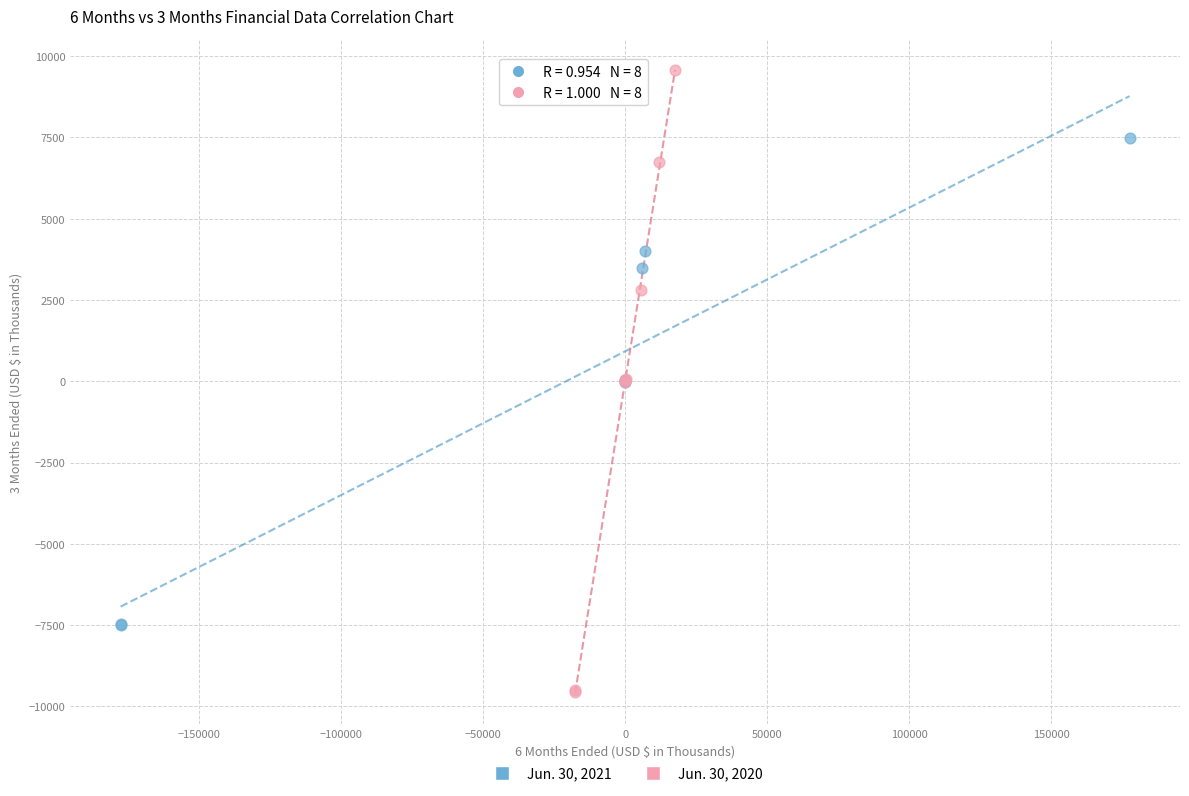

Which series contains the lowest Y value?

Jun. 30, 2020